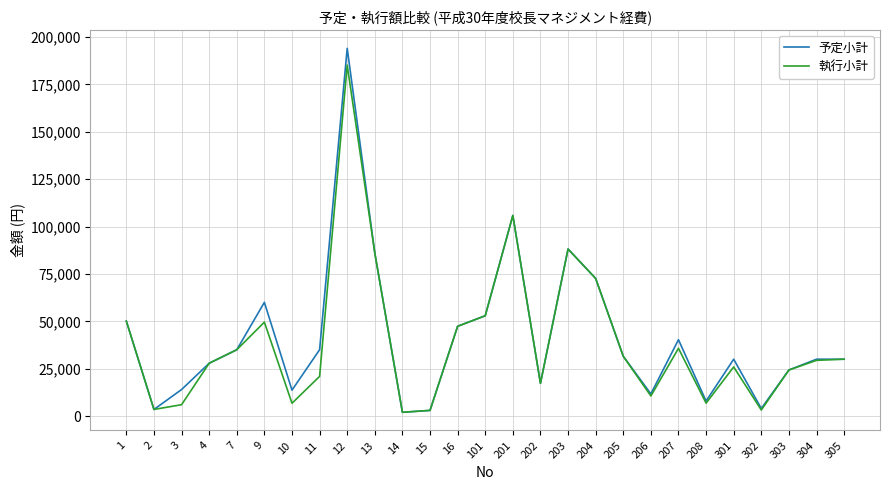

Where is 予定小計 nearest to the value 98000?

201